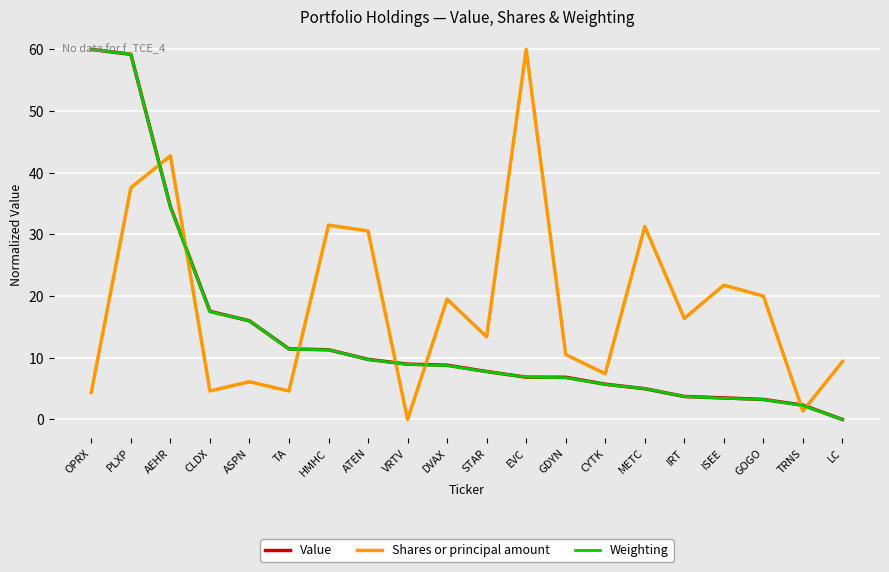

What is the sum of all Shares or principal amount values?

373.2